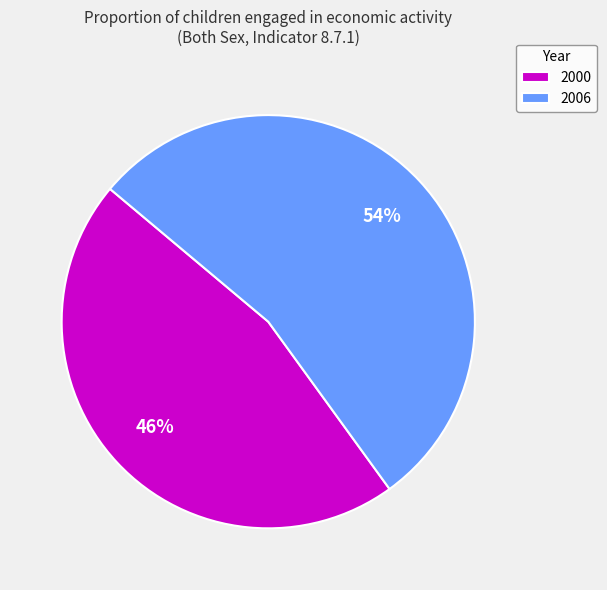

What is the largest slice in the pie chart?

2006